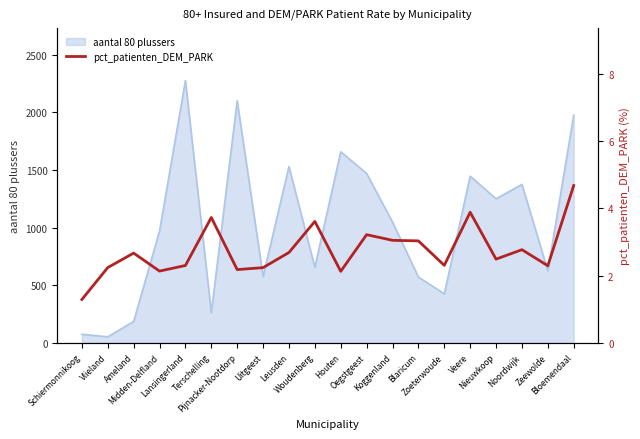

Where is the first local maximum?

Ameland